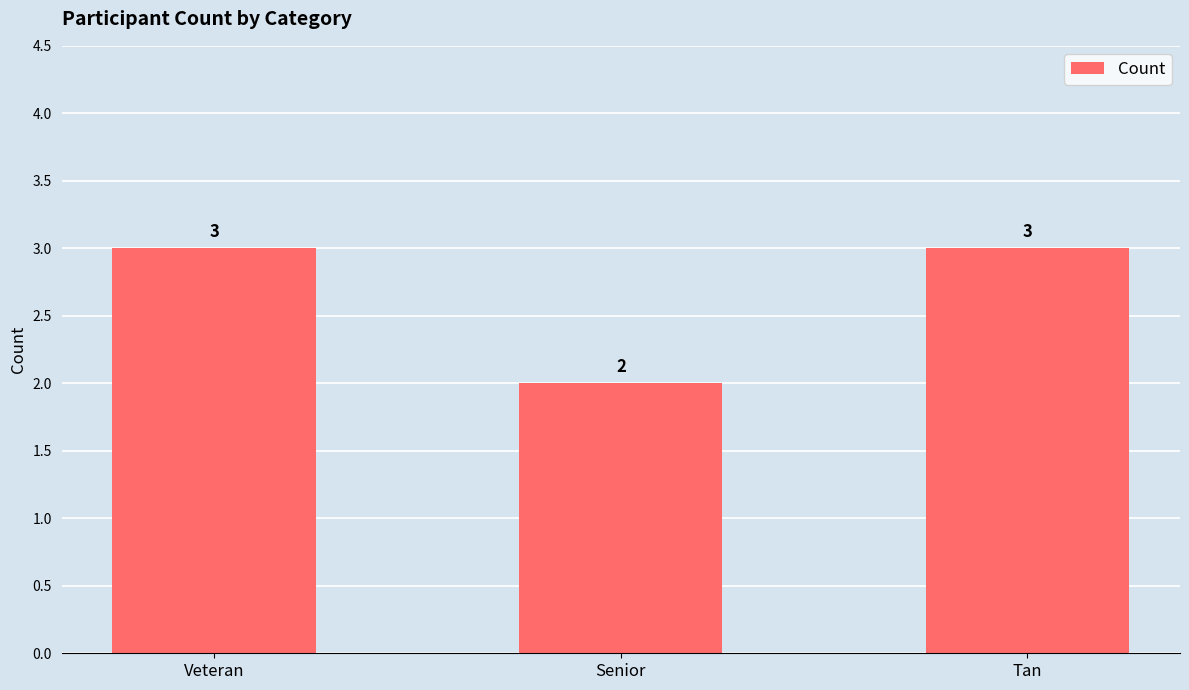

The chart shows a value of 3 at Tan. True or false?

True